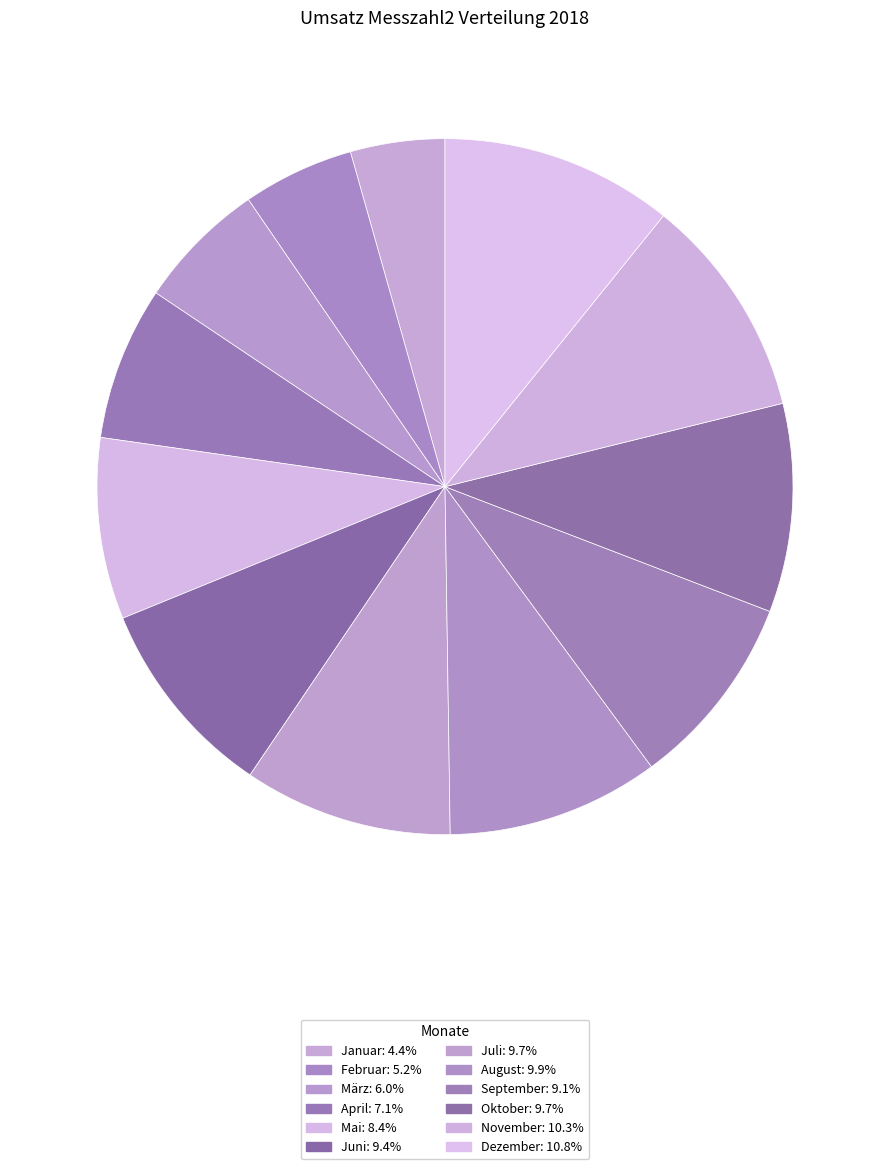

True or false: Juli accounts for 17% of the total.

False